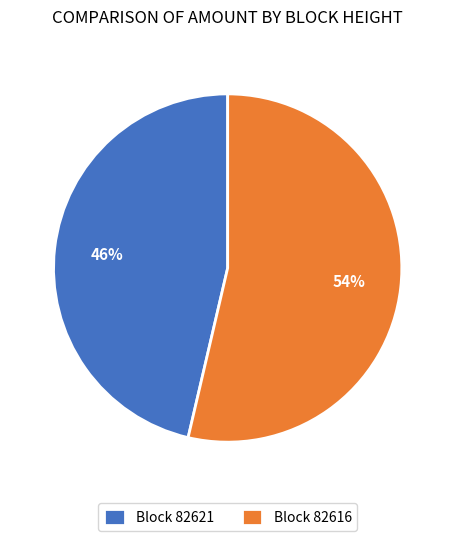

Rank the categories by value from lowest to highest.

Block 82621, Block 82616